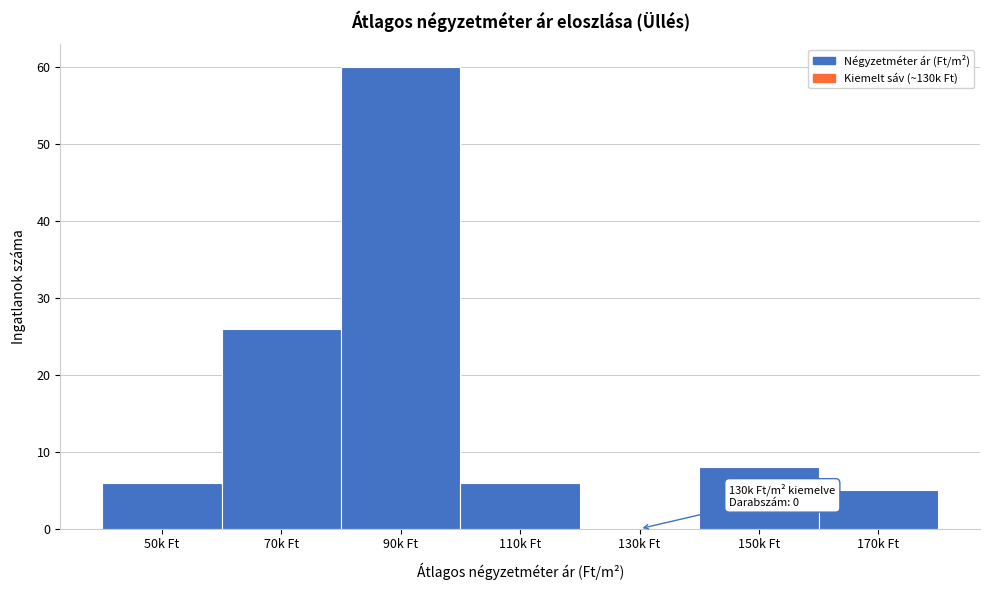

What is the sum of all values?

111